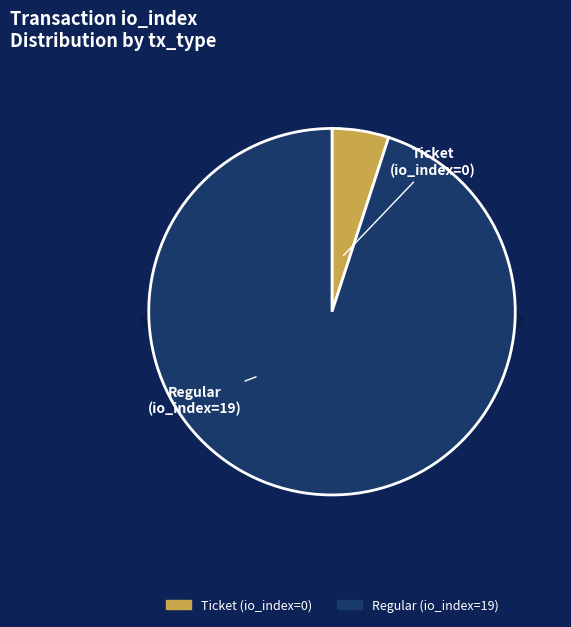

Does Ticket (io_index=0) account for over 50% of the chart?

No